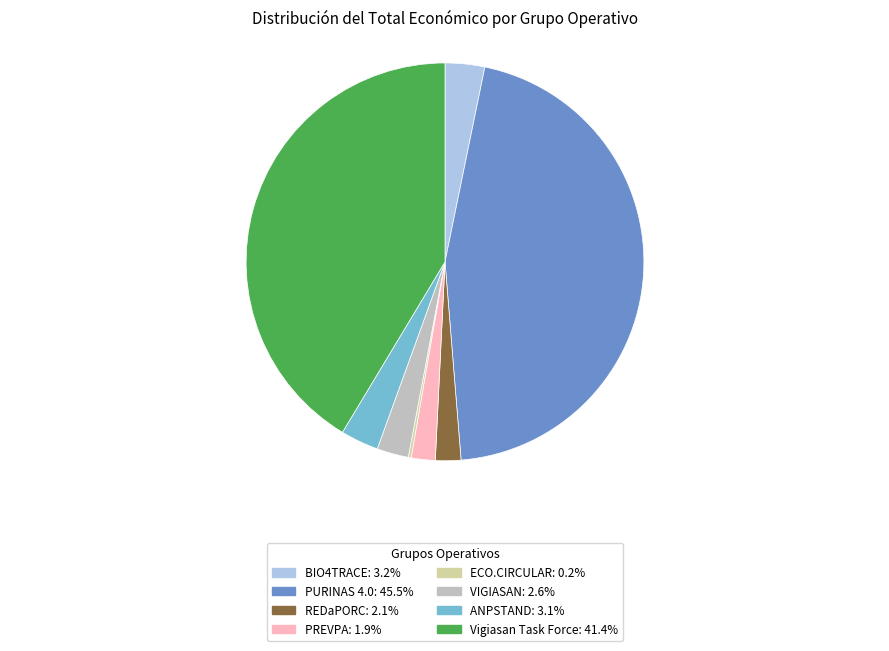

Is it true that VIGIASAN is 15% of the pie?

False